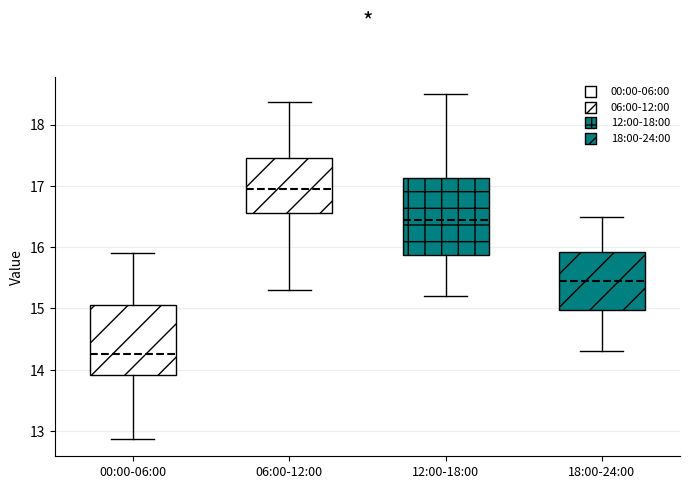

Reading left to right, read every box against the y-axis: the position of its median line, the range the box covers, and the ends of its whiskers. The values are not printed on the chart, so give them approximately, as read against the axis.

00:00-06:00: median 14.3, box 13.9 to 15.1, whiskers 12.9 to 15.9
06:00-12:00: median 17.0, box 16.6 to 17.5, whiskers 15.3 to 18.4
12:00-18:00: median 16.5, box 15.9 to 17.1, whiskers 15.2 to 18.5
18:00-24:00: median 15.5, box 15.0 to 15.9, whiskers 14.3 to 16.5